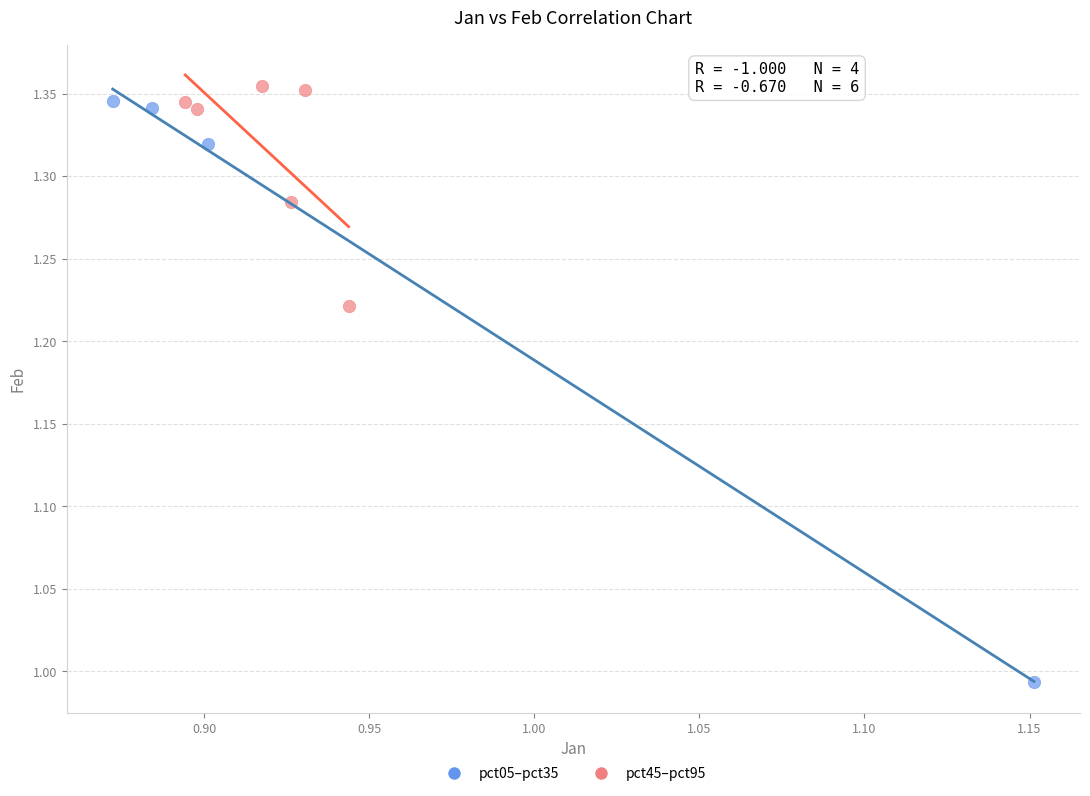

What are all the series names shown in the legend?

pct05–pct35, pct45–pct95